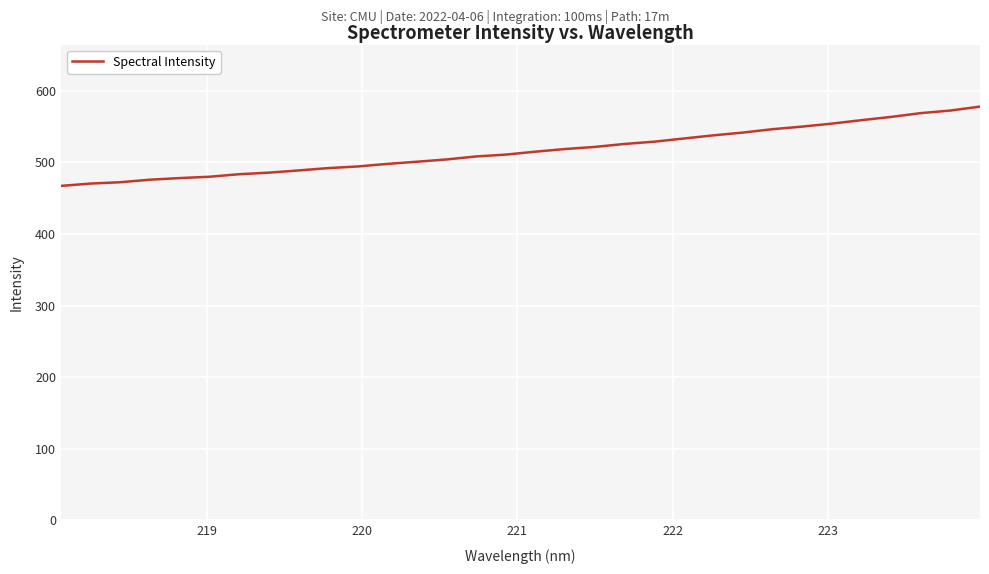

How many lines are shown in the chart?

1